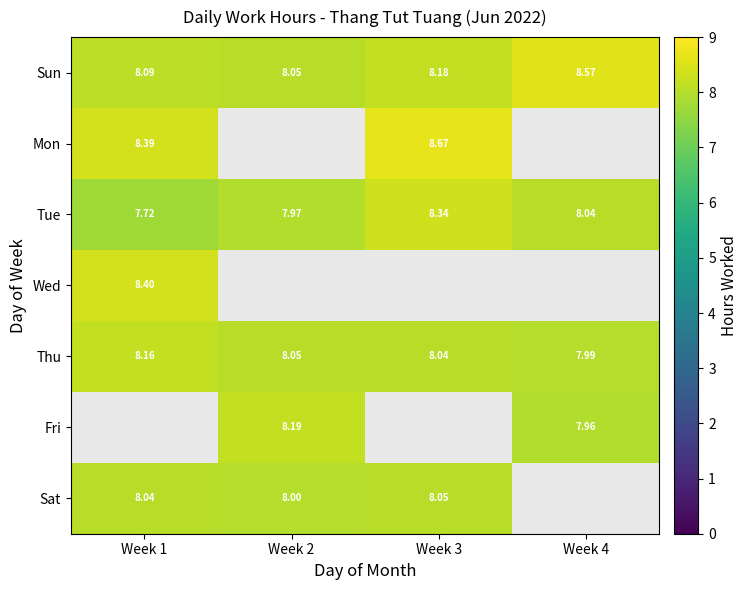

Is the value of Mon at Week 1 greater than the value of Fri at Week 4?

Yes